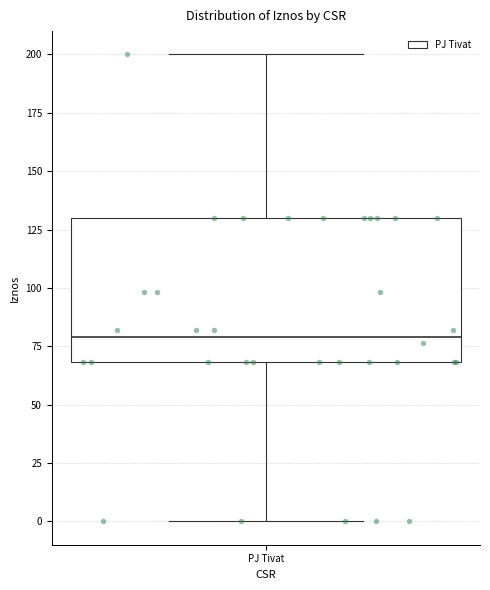

Read this box plot against the y-axis: the position of the median line, the range covered by the box, and the ends of both whiskers. The values are not printed on the chart, so give them approximately, as read against the axis.

median 80, box 70 to 130, whiskers 0 to 200